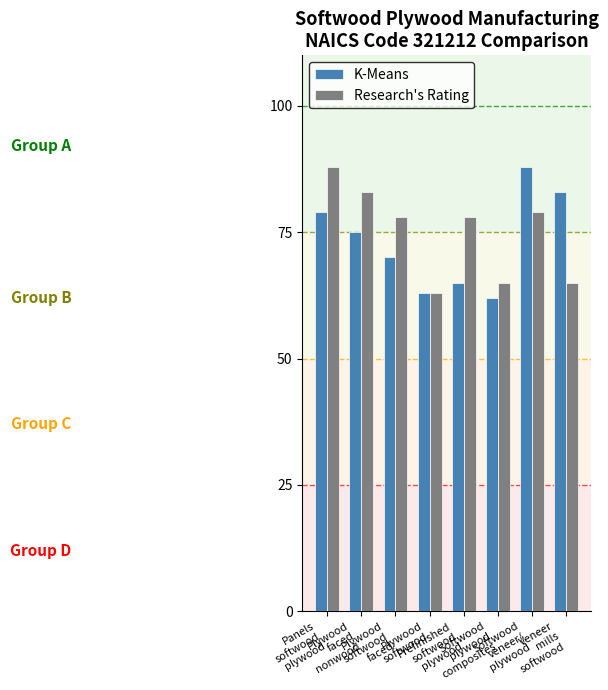

What is the difference between the maximum and minimum values in the K-Means series?

26